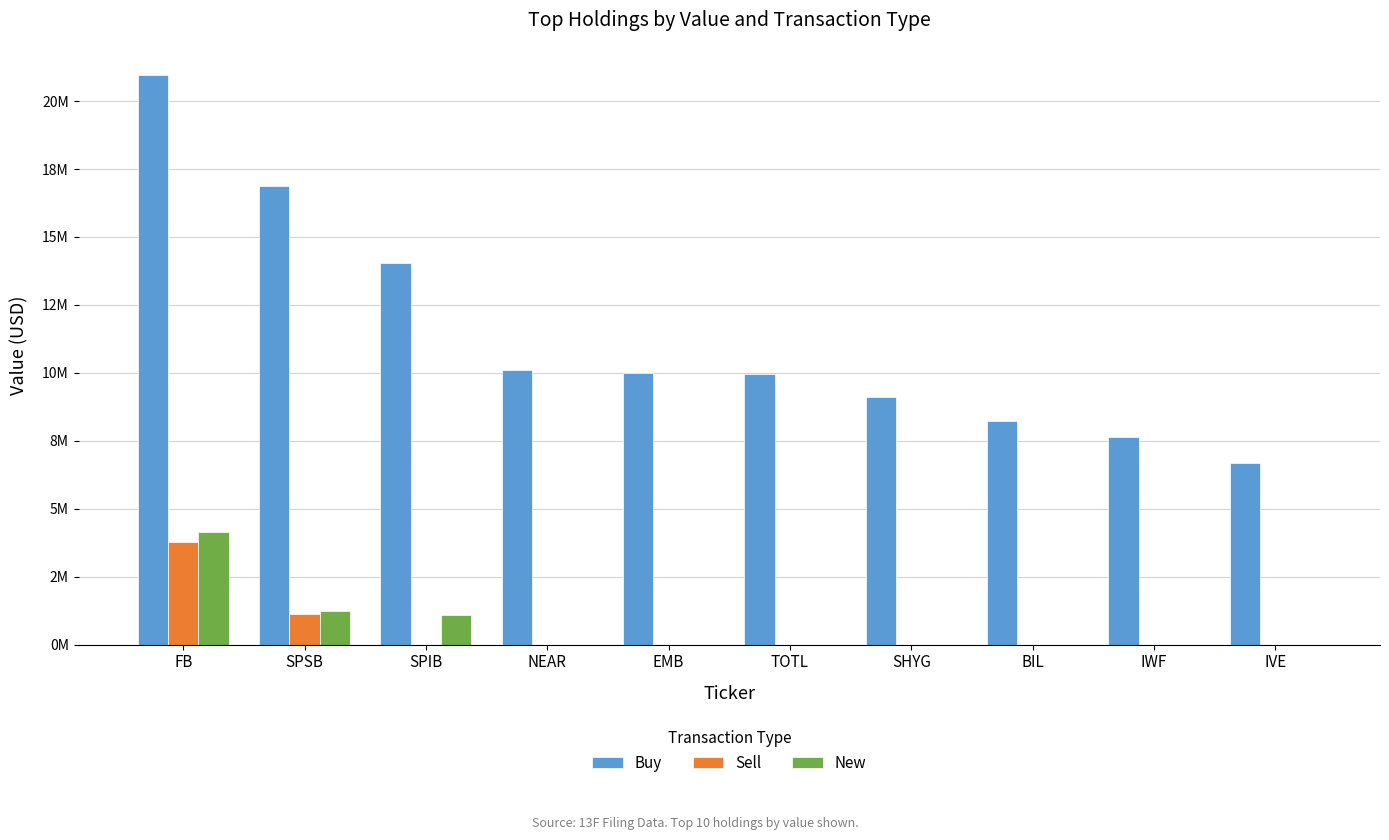

Are the bars grouped side by side (vs. stacked)?

Yes